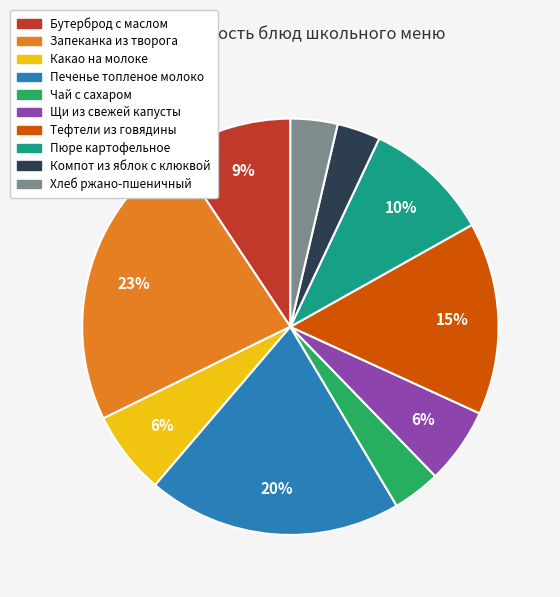

To the nearest percent, what is the average slice percentage?

10%